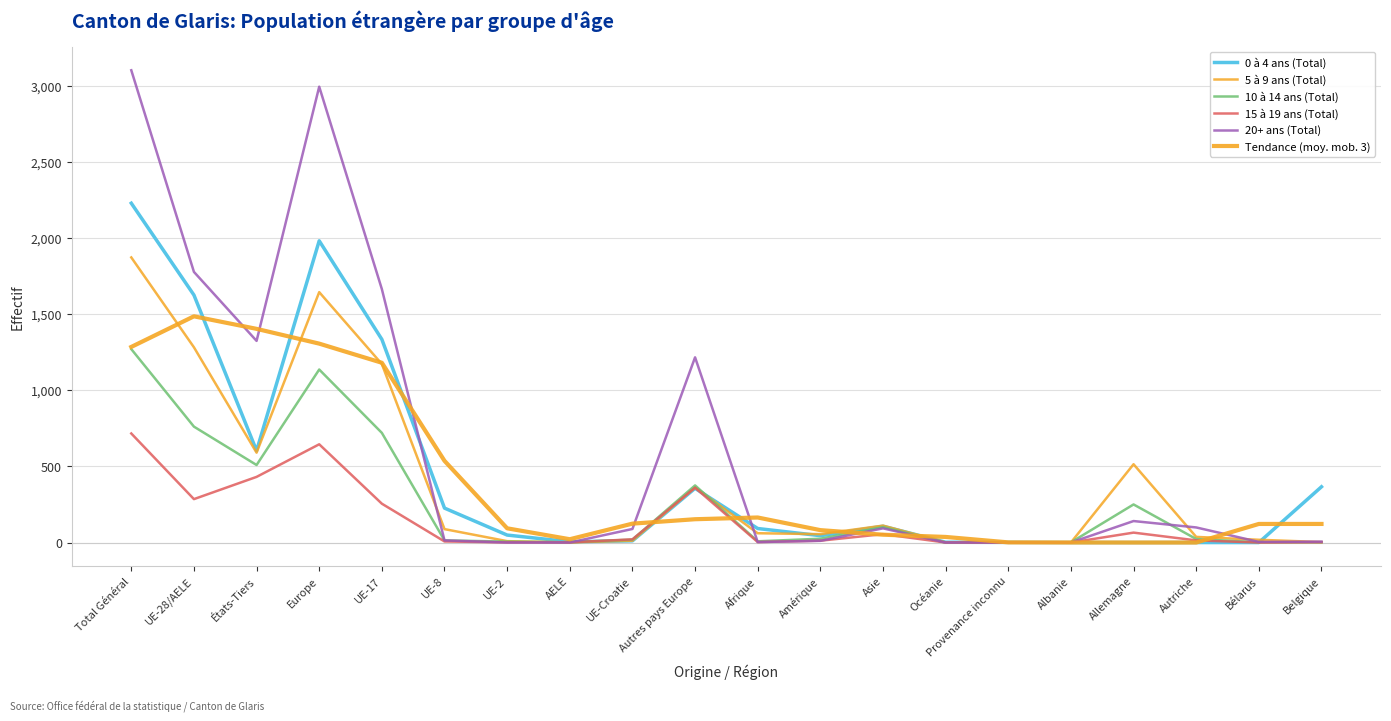

What is the label of the 10th point from the left?

Autres pays Europe